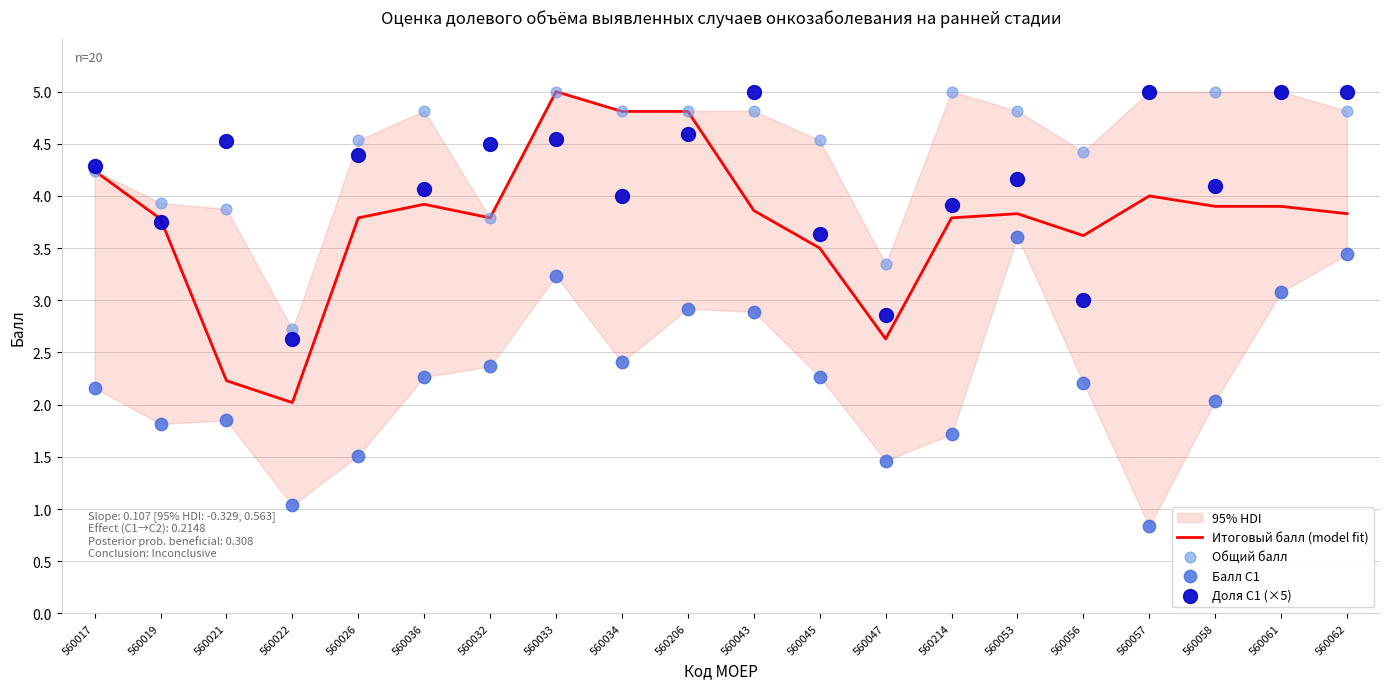

Which series has the widest spread of Y values?

Итоговый балл (model fit)